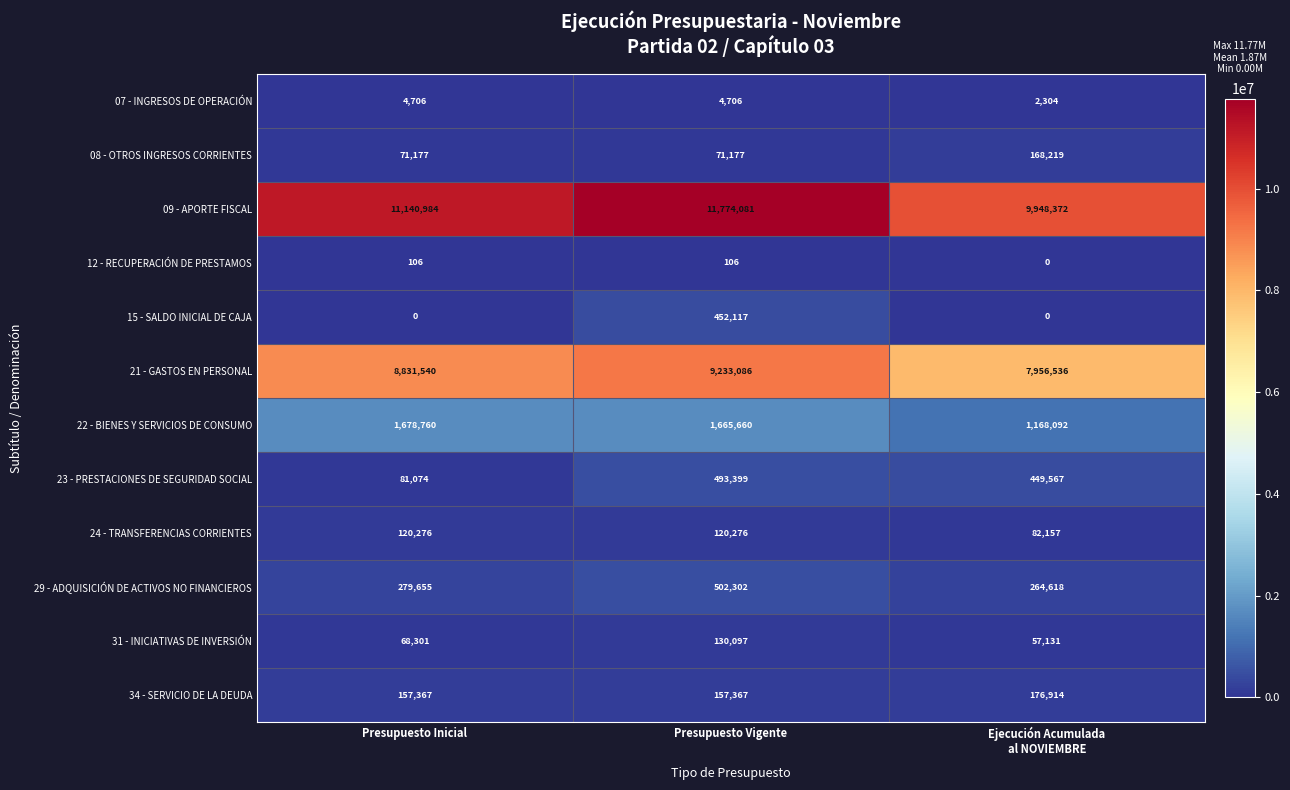

At how many categories does at least one series exceed 4460438?

3